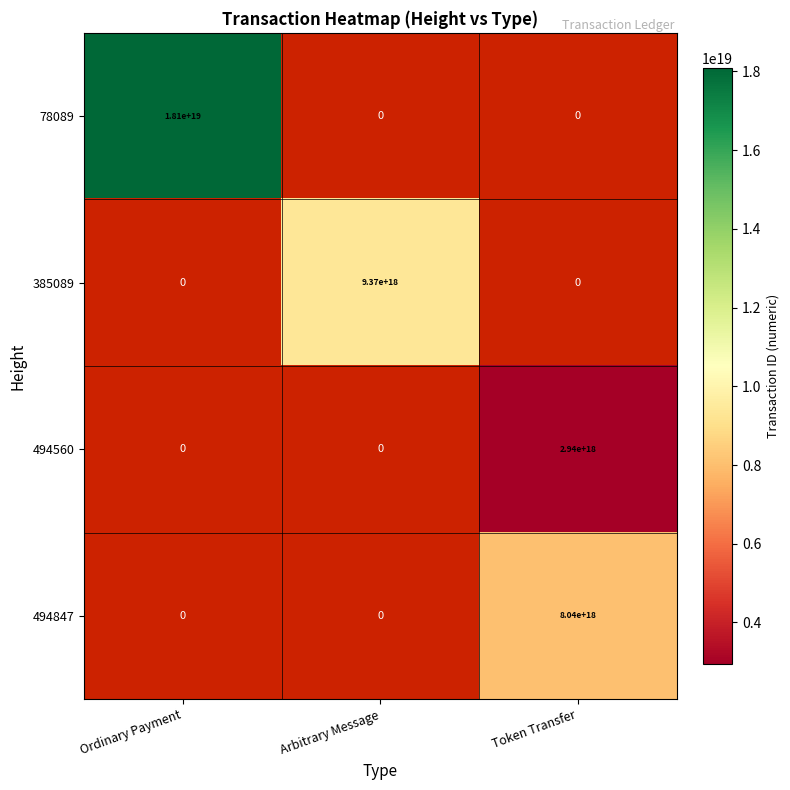

The value of 494847 at Token Transfer is 8040000000000000000. True or false?

True